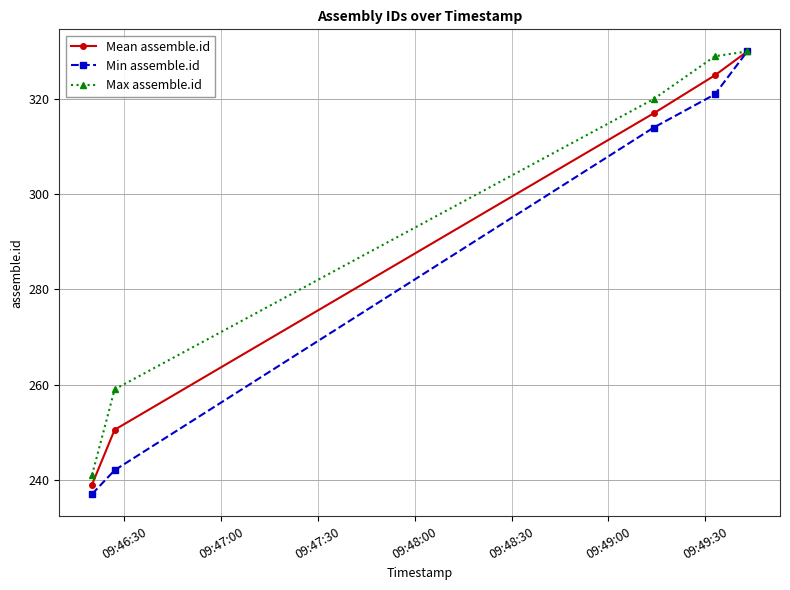

True or false: Min assemble.id has more than 1 points higher than both neighbors.

False